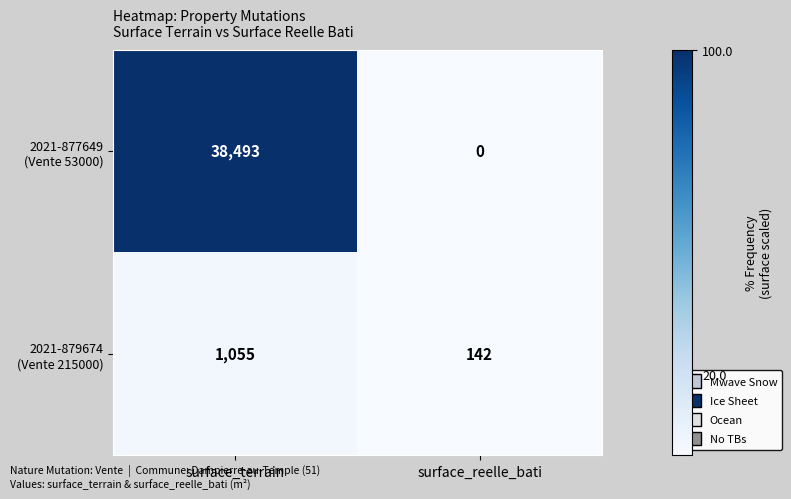

What is the difference between the highest and lowest values at surface_terrain?

37438